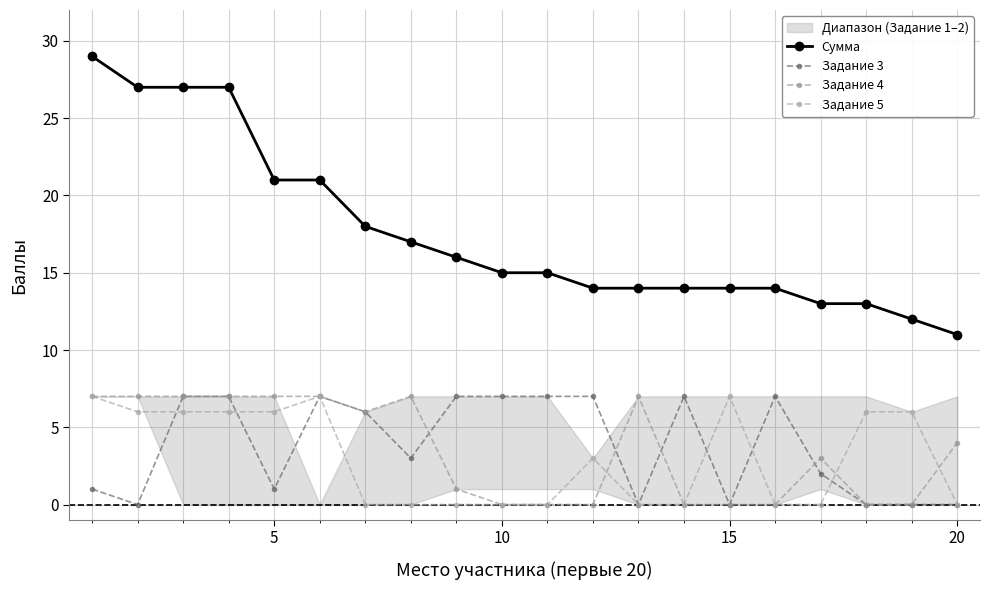

Is it true that Задание 5 equals 0 at 10?

True